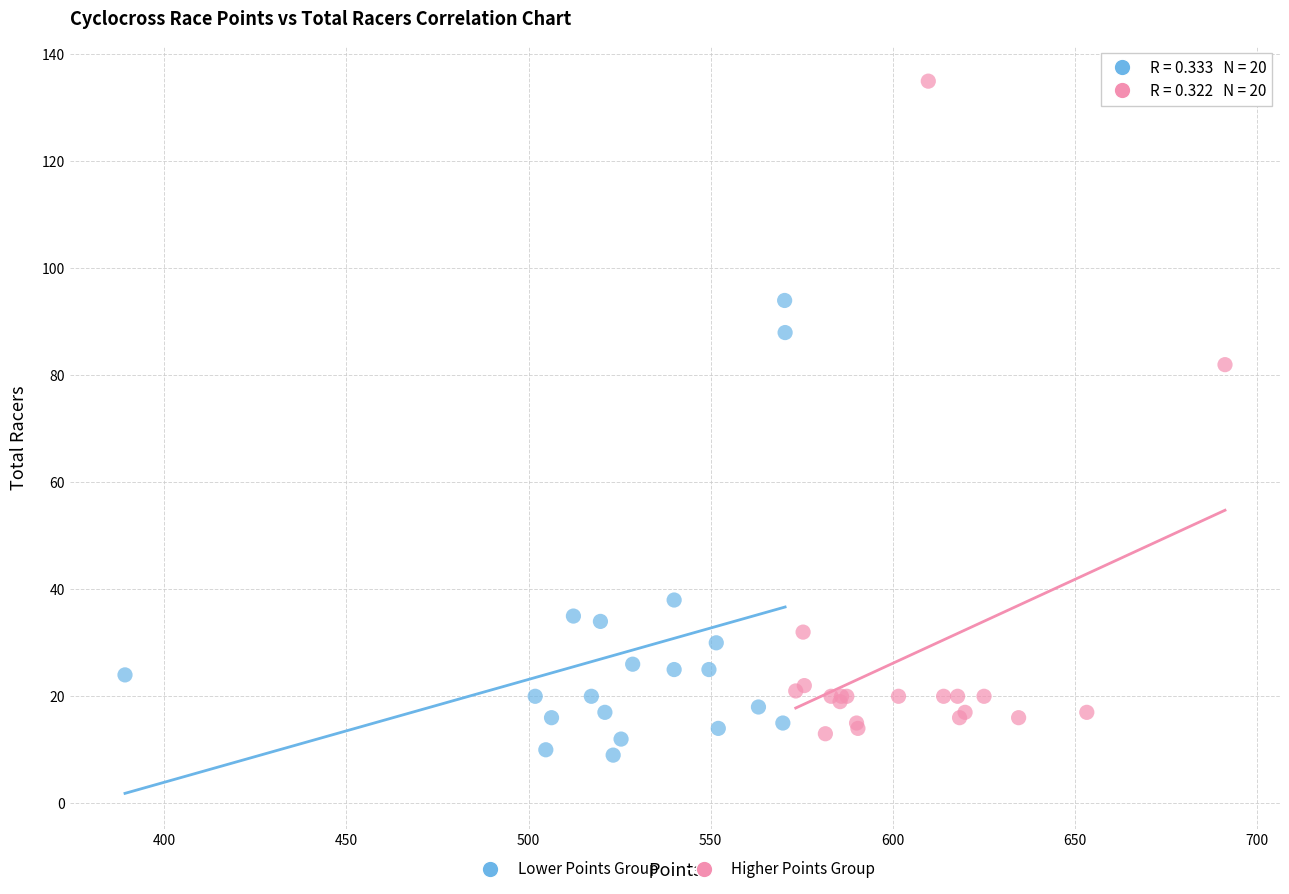

What are all the series names shown in the legend?

Lower Points Group, Higher Points Group